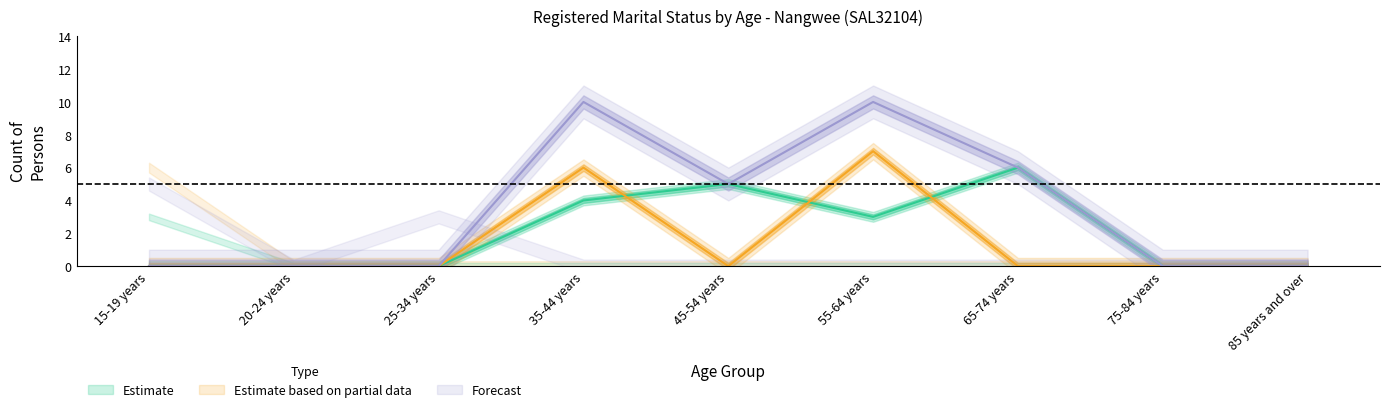

How many lines are shown in the chart?

3